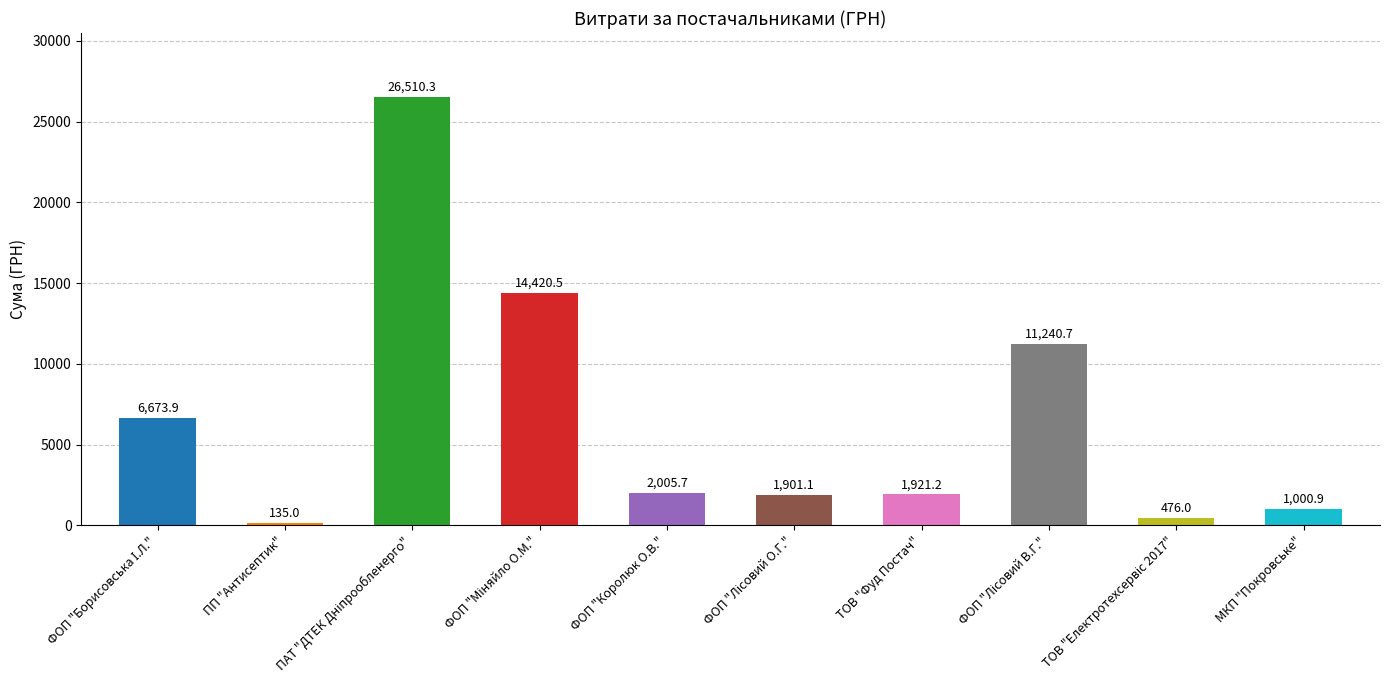

What is the value of the 9th bar from the left?

476.0